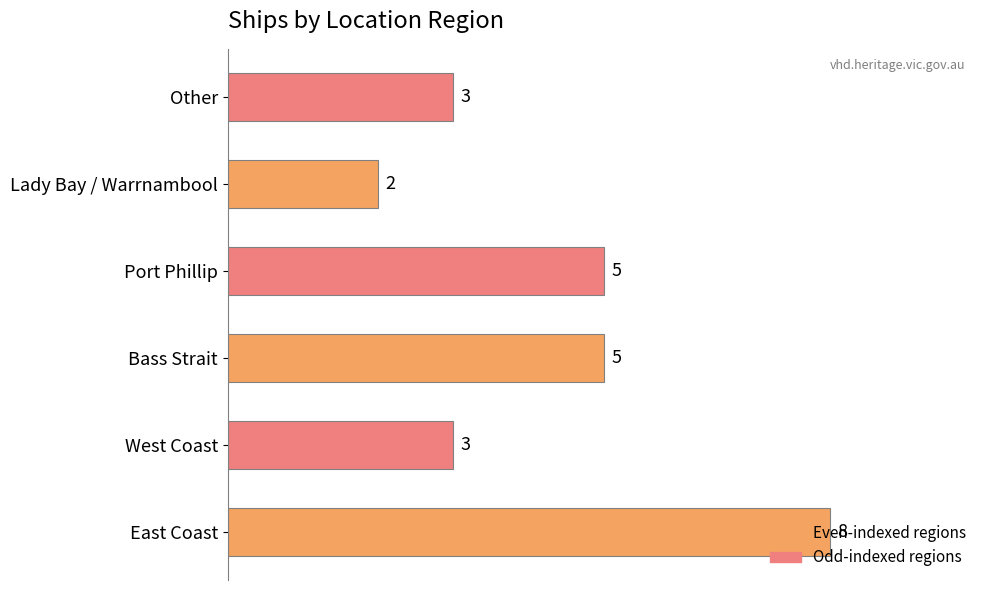

The value at Port Phillip is 5. True or false?

True